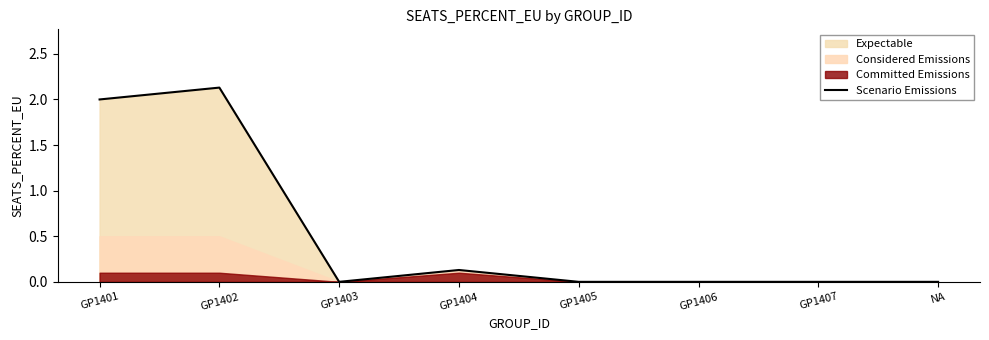

What is the value of the 4th point from the left?

0.1